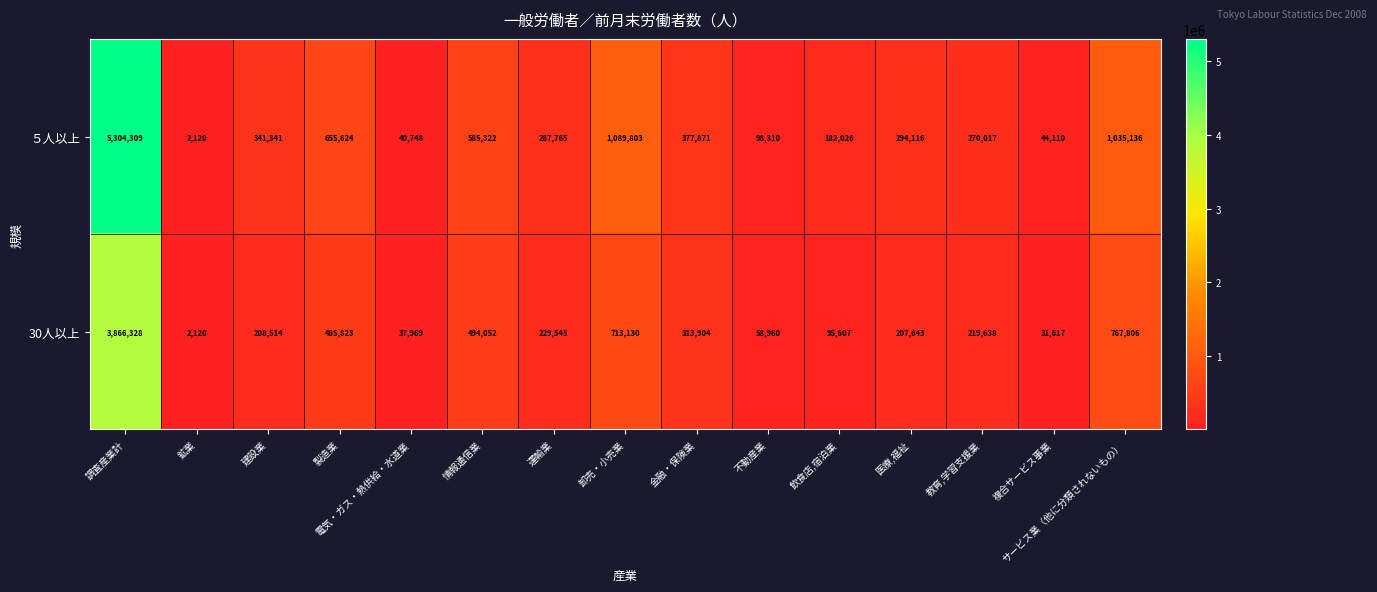

What is the lowest value of the 30人以上 series?

2120